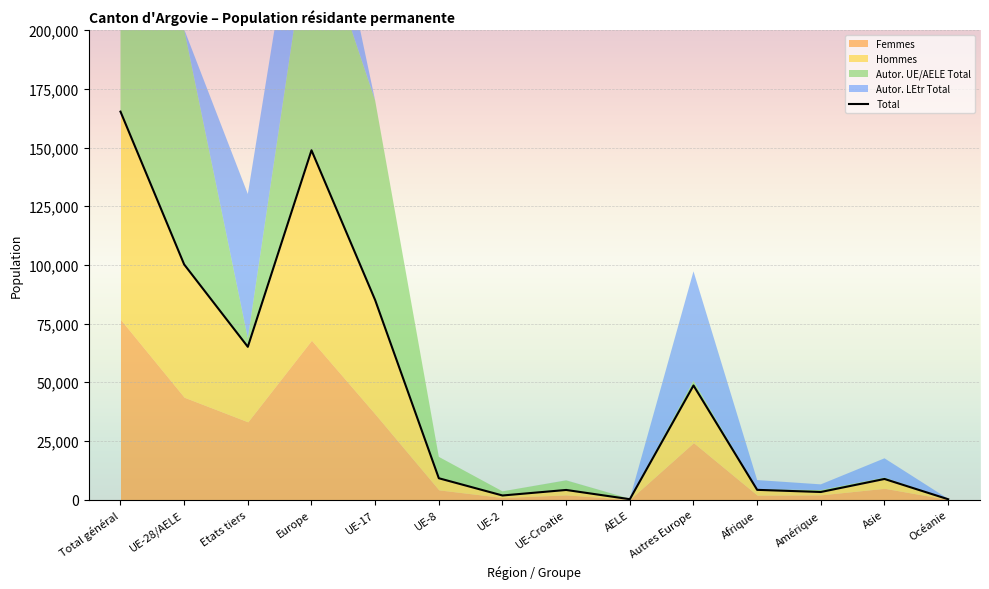

Where does the data first go above 9114?

Total général